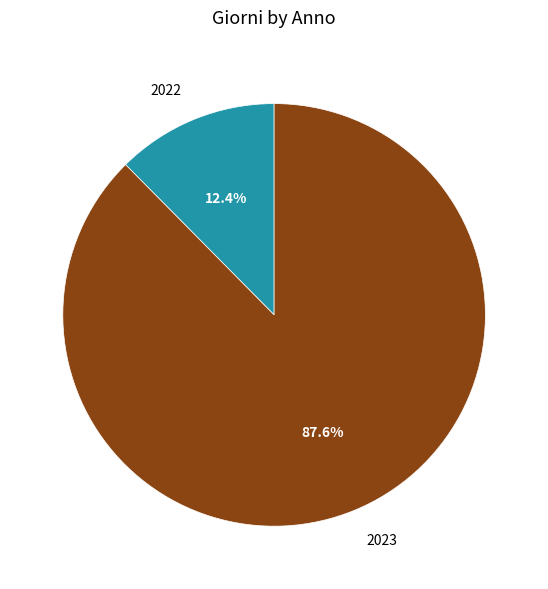

The 2023 slice represents 88% of the pie. True or false?

True